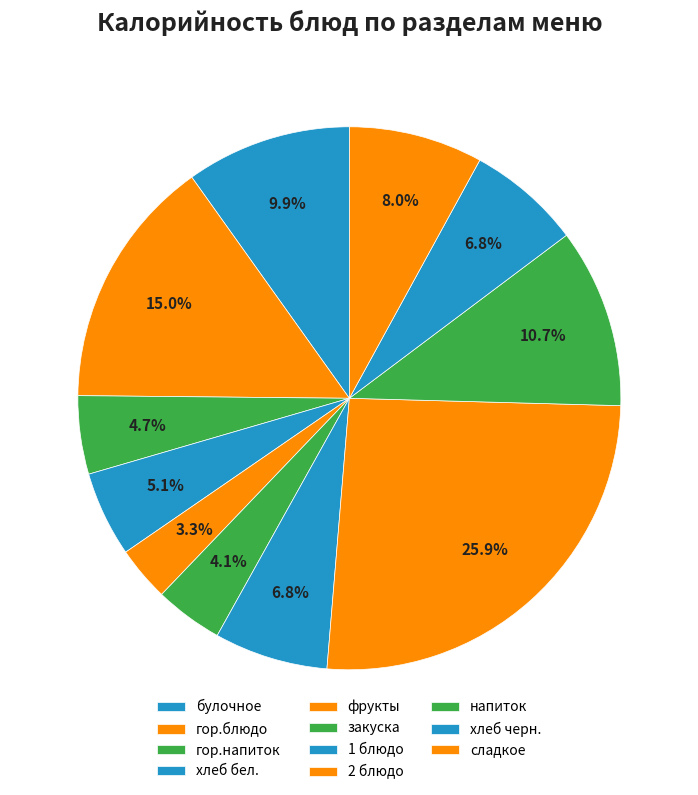

Count the number of slices in the pie.

11